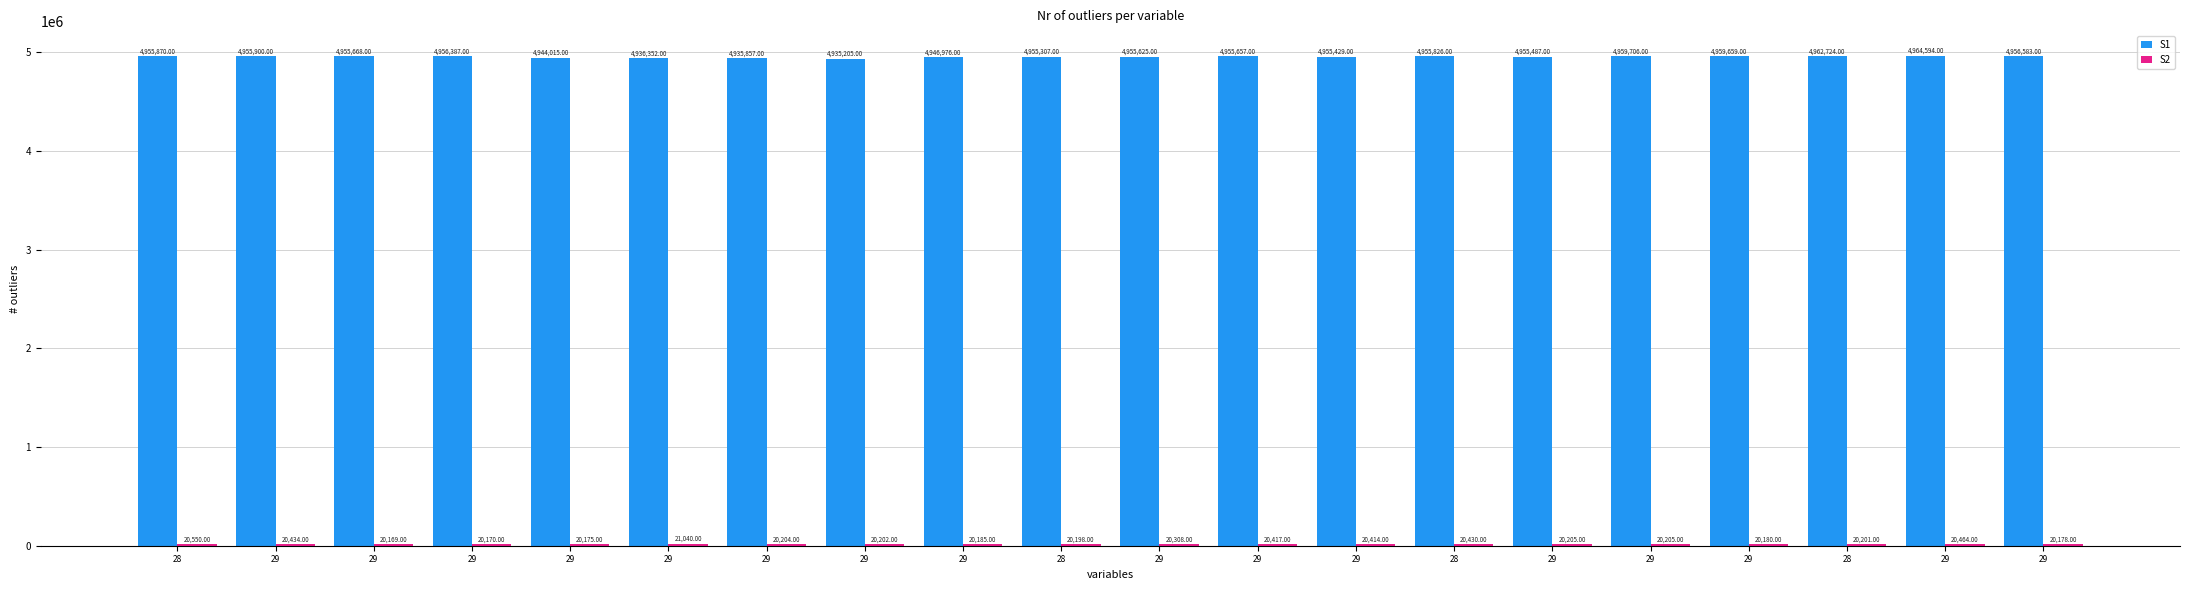

What is the difference between the maximum and minimum values in the S1 series?

29389